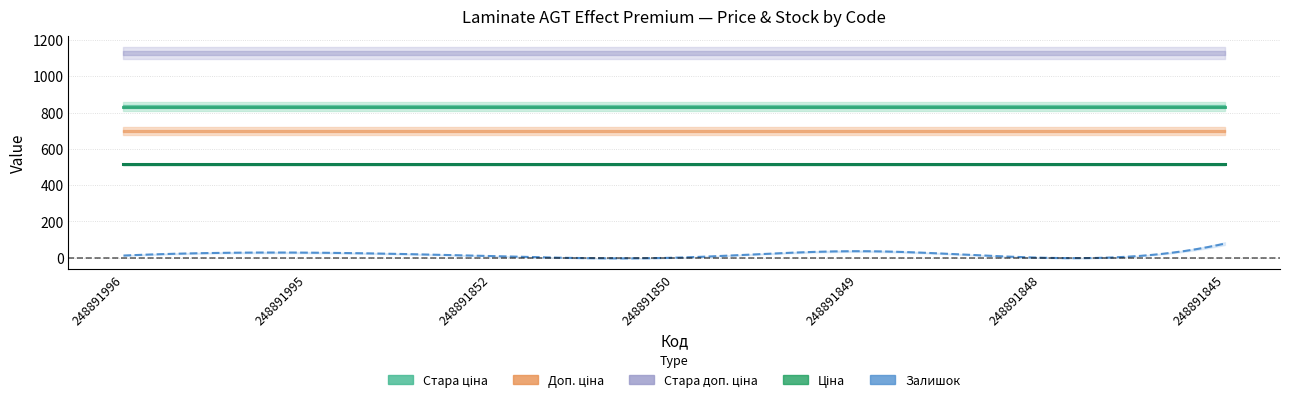

Reading left to right, extract all data points from this chart.

Ціна: 515.8	515.8	515.8	515.8	515.8	515.8	515.8
Стара ціна: 832.4	832.4	832.4	832.4	832.4	832.4	832.4
Доп. ціна: 699.0	699.0	699.0	699.0	699.0	699.0	699.0
Стара доп. ціна: 1128.0	1128.0	1128.0	1128.0	1128.0	1128.0	1128.0
Залишок: 12.0	28.0	9.0	0.0	36.0	0.0	78.0